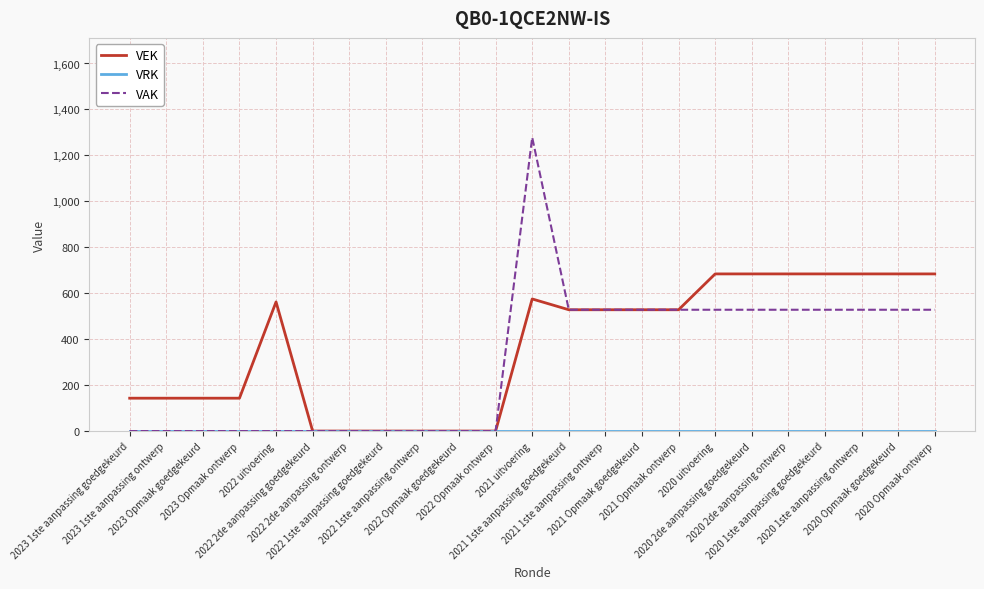

At which category is the sum across all series the highest?

2021 uitvoering